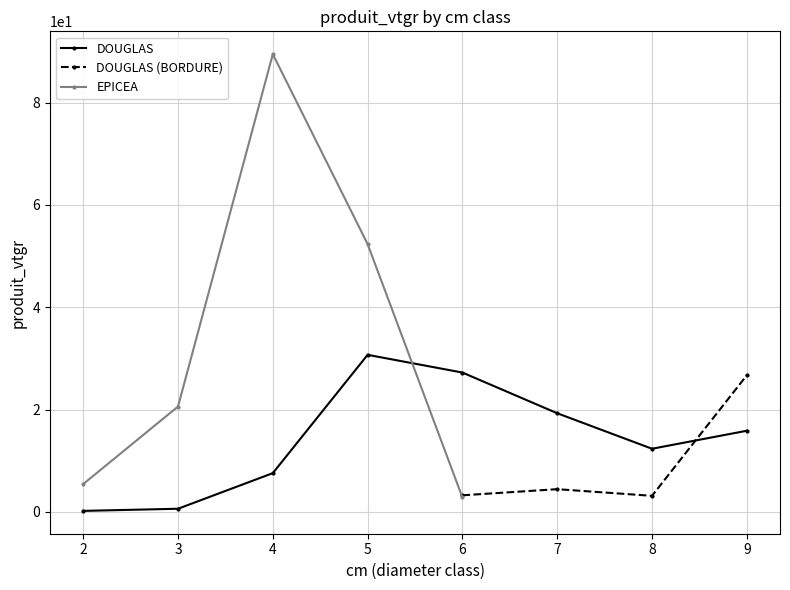

What is the value of the DOUGLAS point at the 5th from the left?

27.2